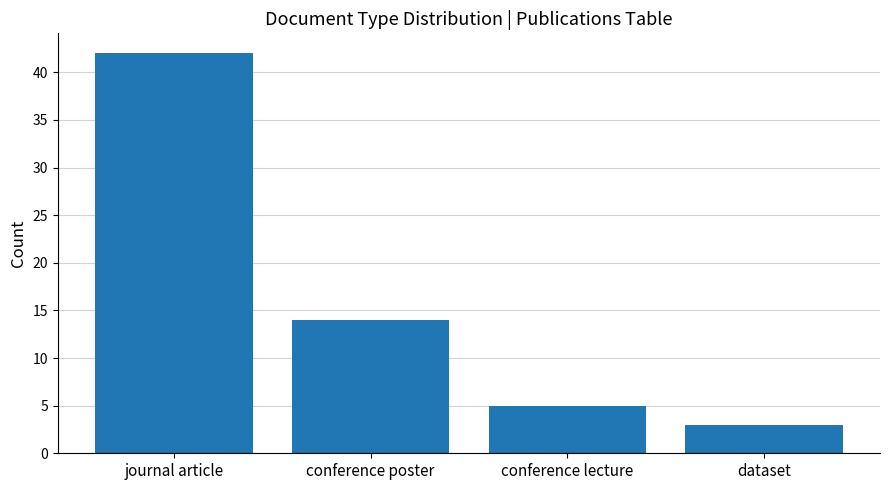

What is the value of the 3rd bar from the left?

5